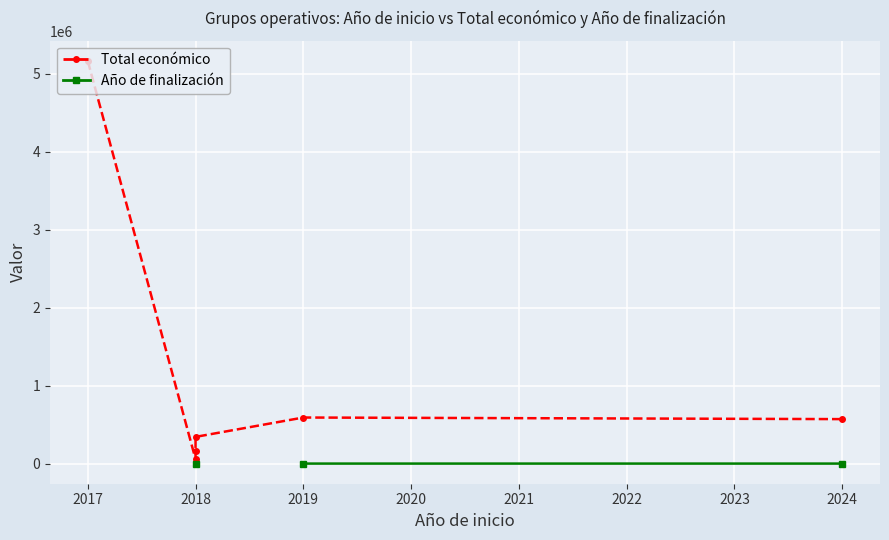

In Total económico, how many points are higher than both neighbors (excluding endpoints)?

1